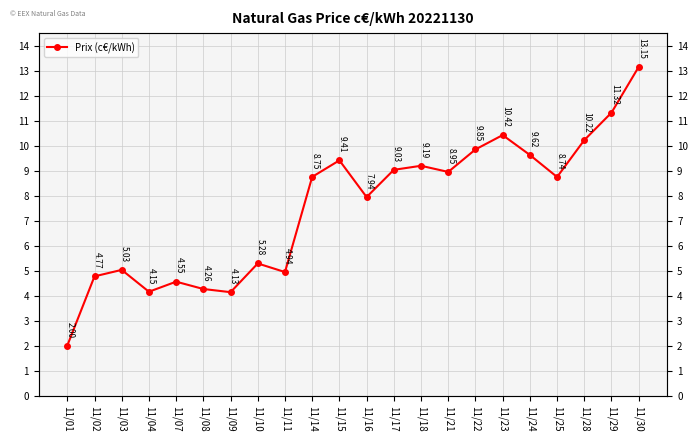

Count the number of values greater than 8.

12